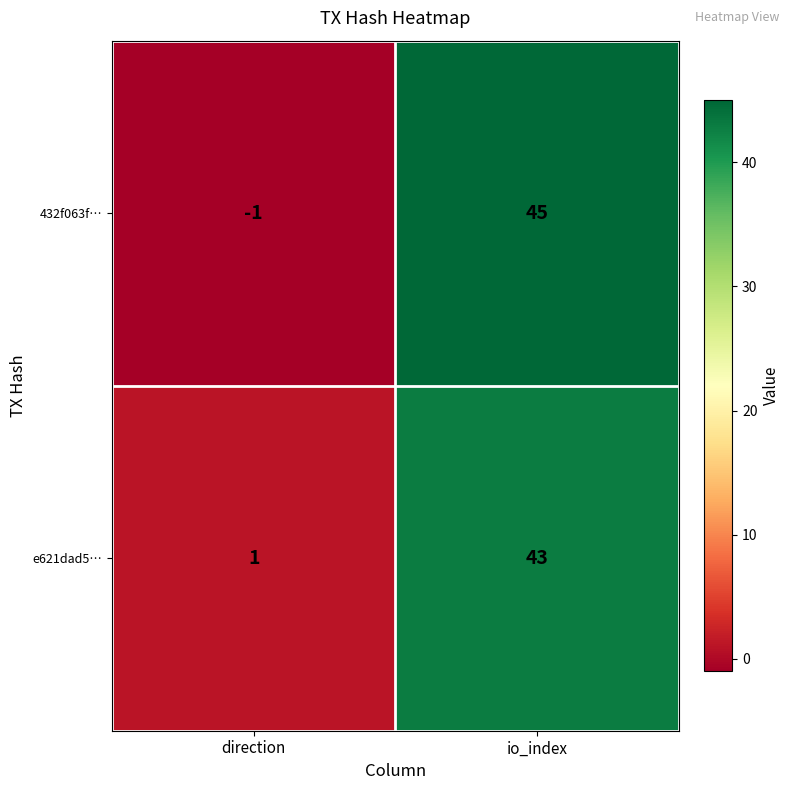

What is the sum of all 432f063f… values?

44